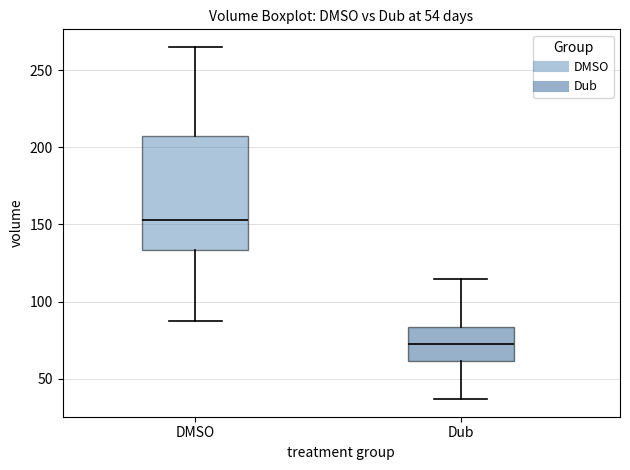

Comparing the boxes themselves (not the whiskers), which one is the tallest?

DMSO